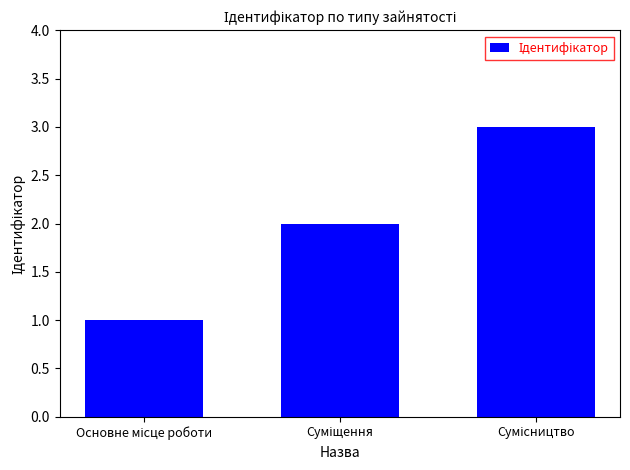

What is the maximum value shown in the chart?

3